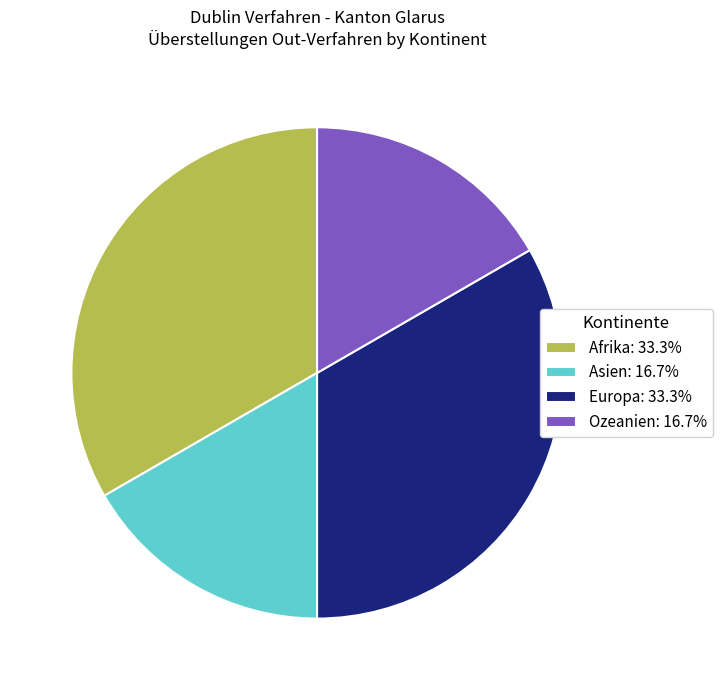

Approximately how many times larger is the value at Asien: 16.7% compared to Europa: 33.3%?

0.5